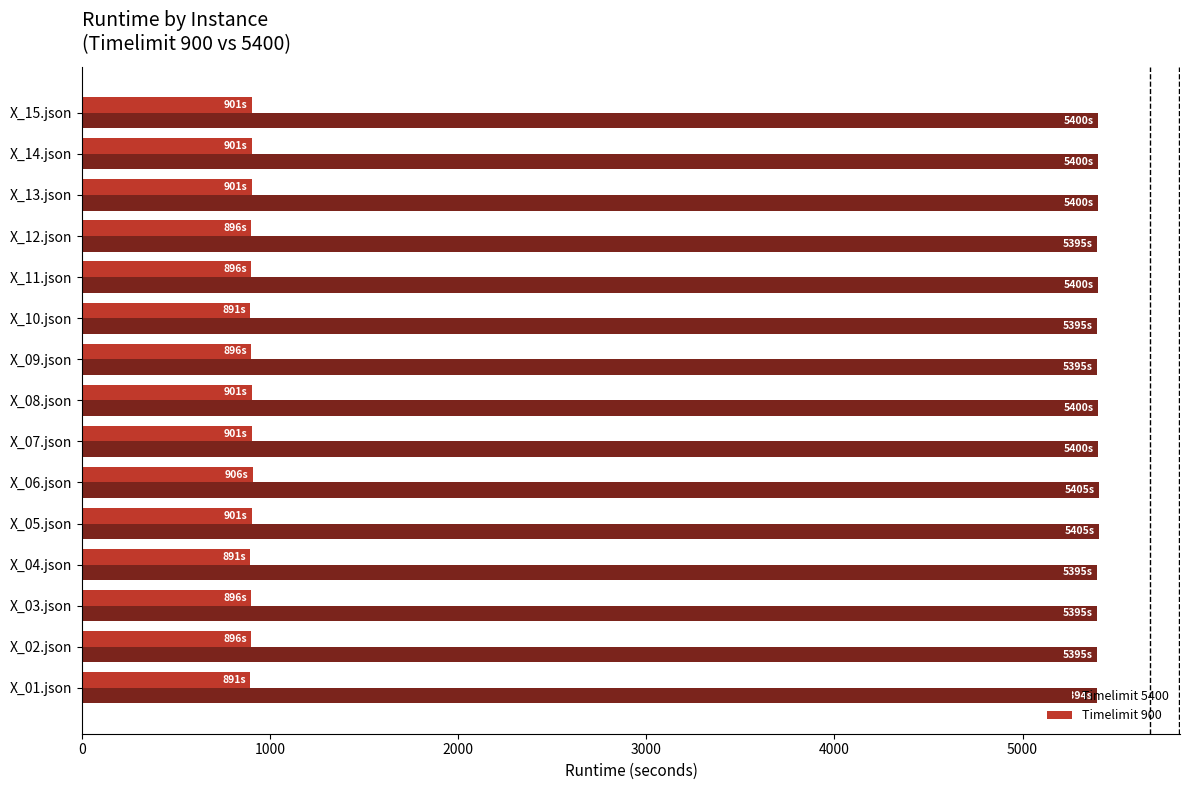

The value of Timelimit 5400 at X_07.json is 8747.7. True or false?

False